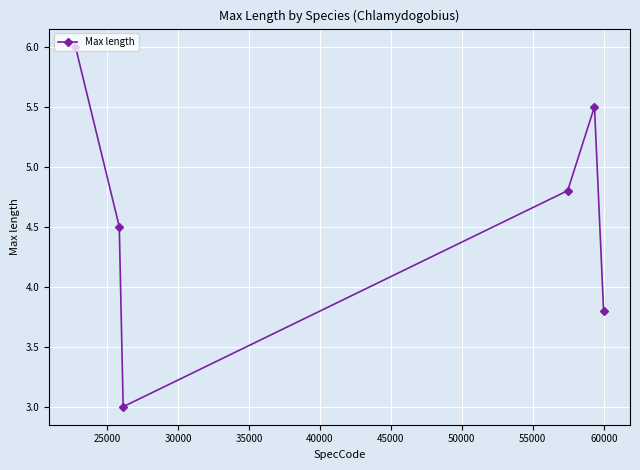

Reading left to right, extract all data points from this chart.

6.0	4.5	3.0	4.8	5.5	3.8